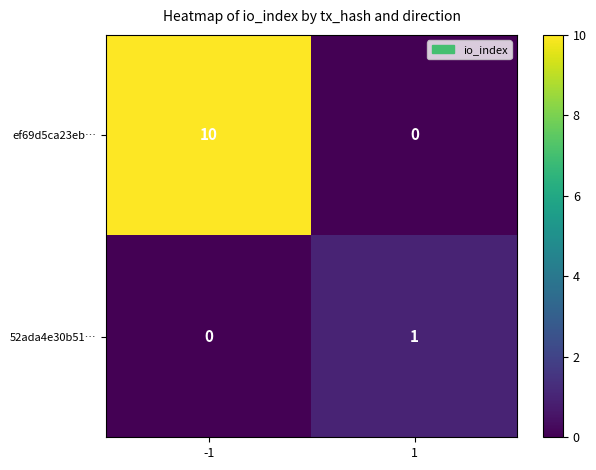

List the series in order of their peak value, lowest first.

52ada4e30b51…, ef69d5ca23eb…